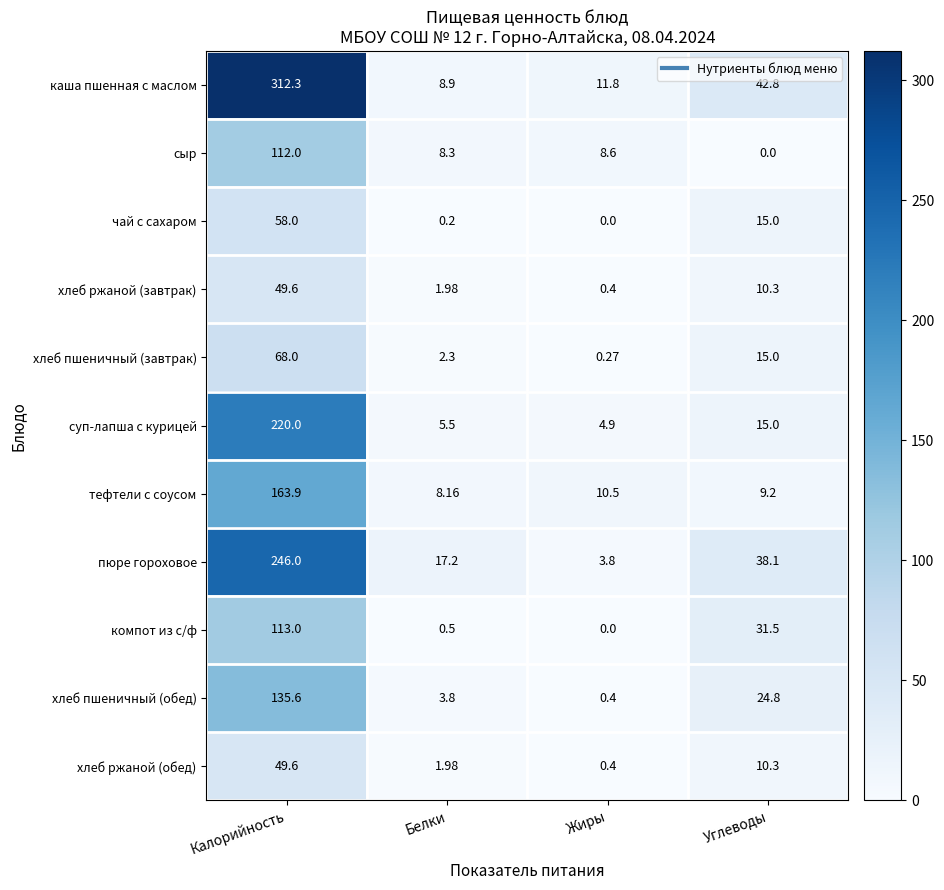

Rank the categories by чай с сахаром value from highest to lowest.

Калорийность, Углеводы, Белки, Жиры